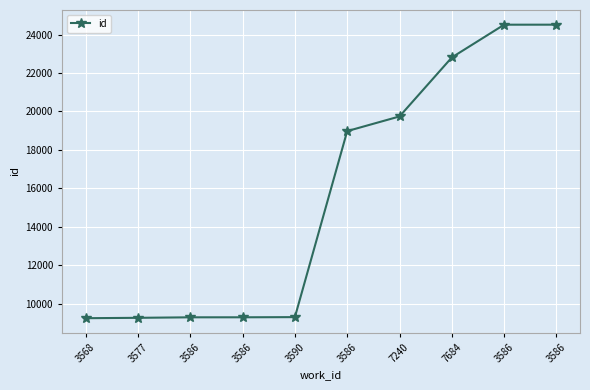

List the labels in order of value, smallest first.

3568, 3577, 3586, 3586, 3590, 3586, 7240, 7684, 3586, 3586